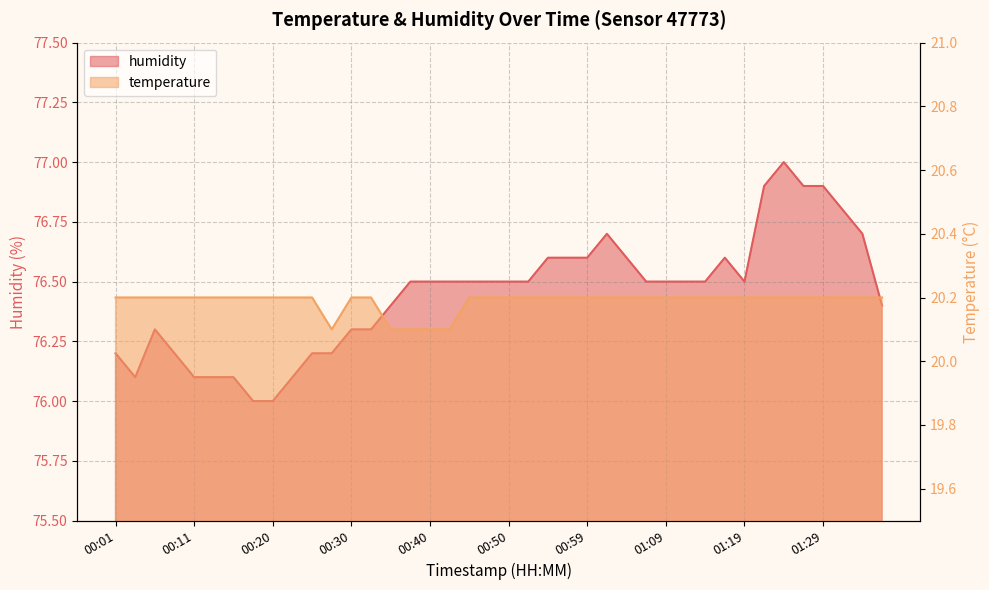

At how many categories does at least one series exceed 73?

40